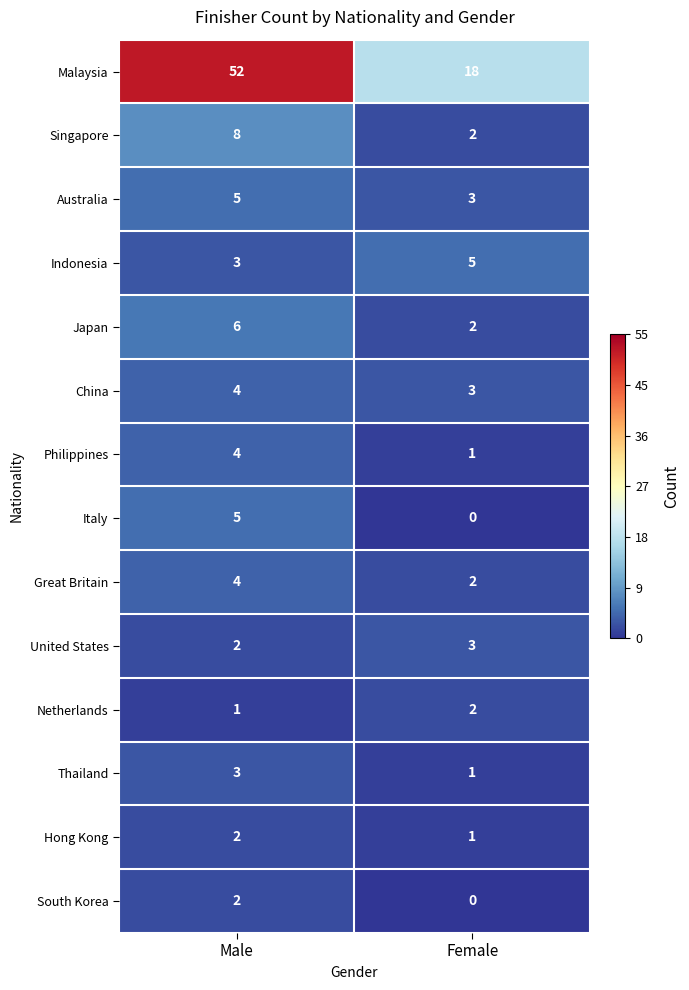

What is the total value across all series at Female?

43